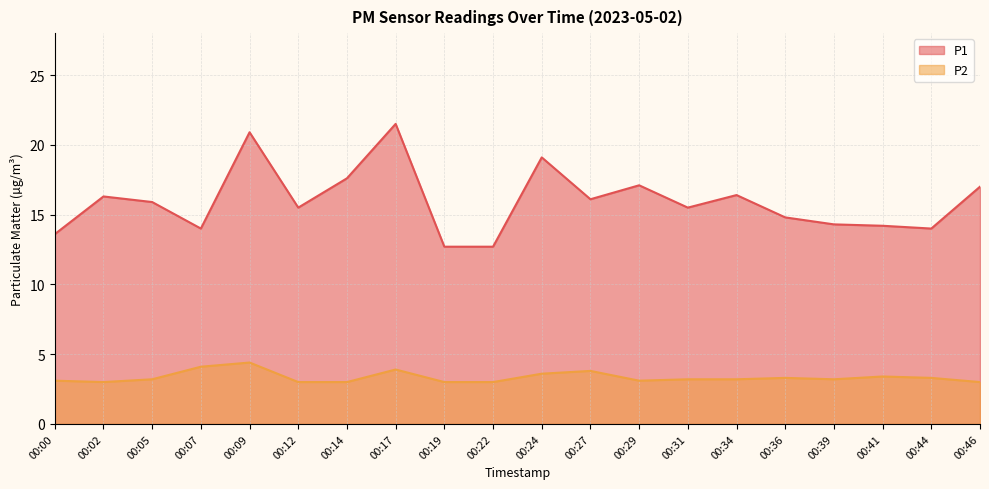

Which series has the largest range (max minus min)?

P1